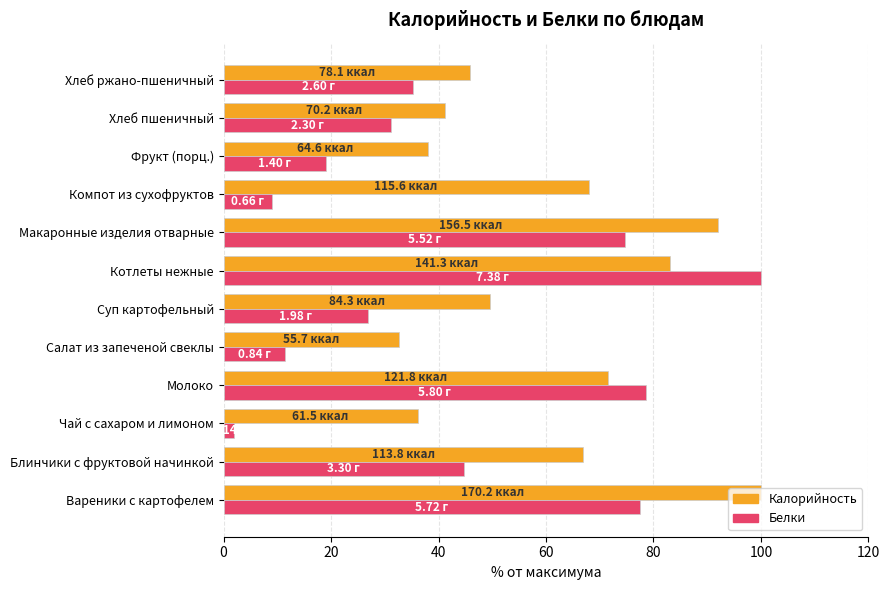

At which category is the sum across all series the highest?

Котлеты нежные